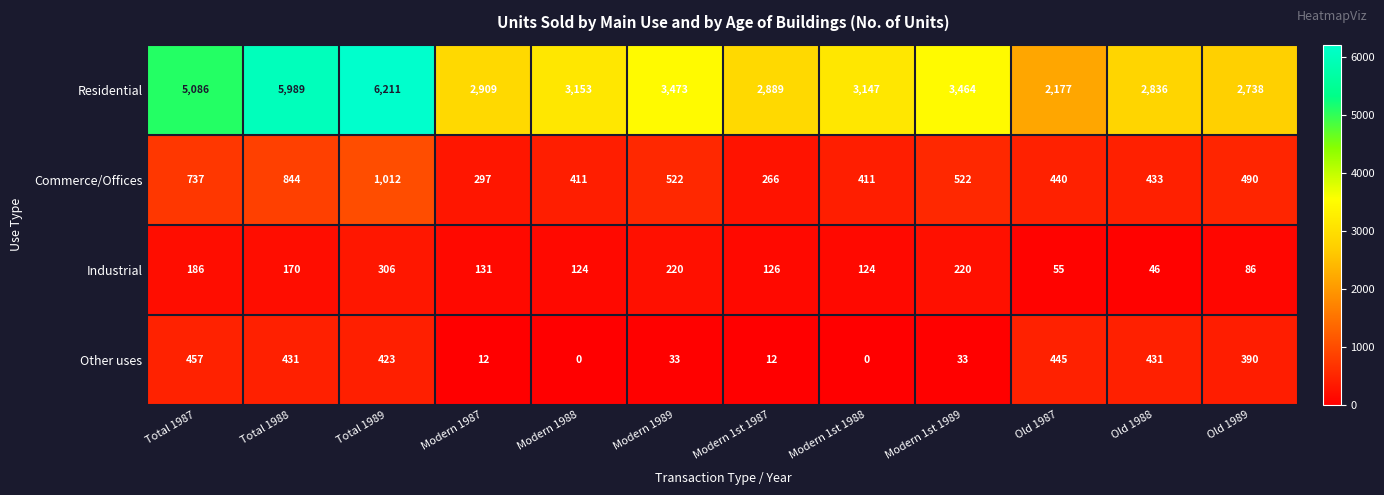

Which series has the widest spread of values?

Residential